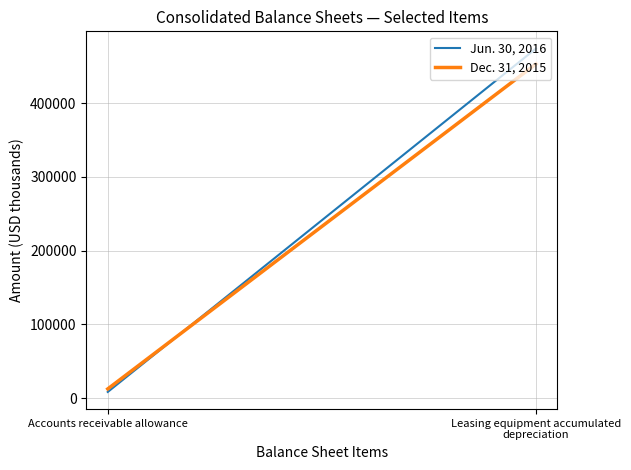

At which category does the chart reach its minimum across all series?

Accounts receivable allowance